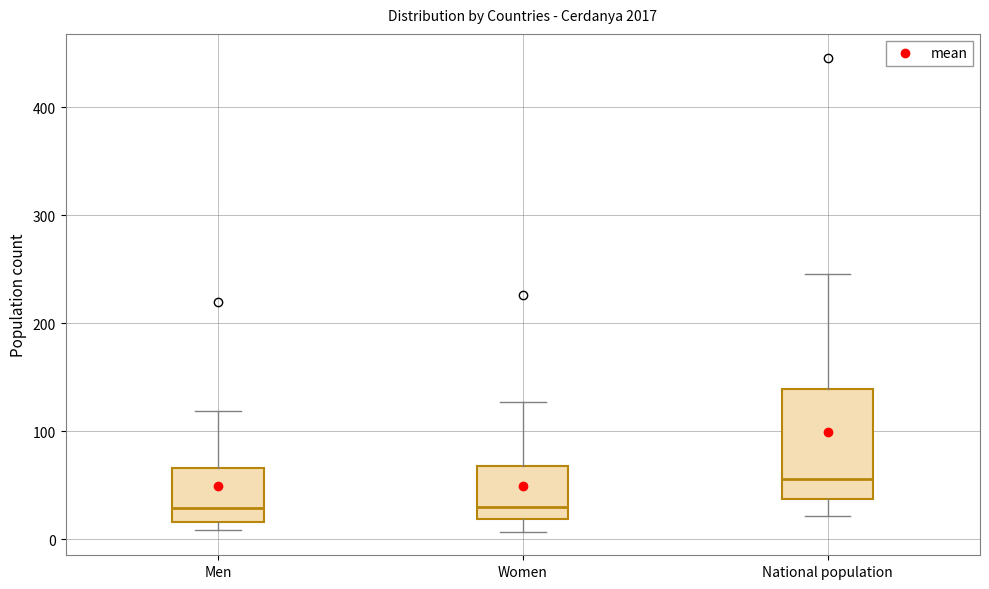

Reading left to right, transcribe this box plot: for each box, give where its median line is, the range the box spans, and where its two whiskers end, as read against the y-axis. The values are not printed on the chart, so give them approximately, as read against the axis.

Men: median 30, box 20 to 70, whiskers 10 to 120
Women: median 30, box 20 to 70, whiskers 10 to 130
National population: median 60, box 40 to 140, whiskers 20 to 250